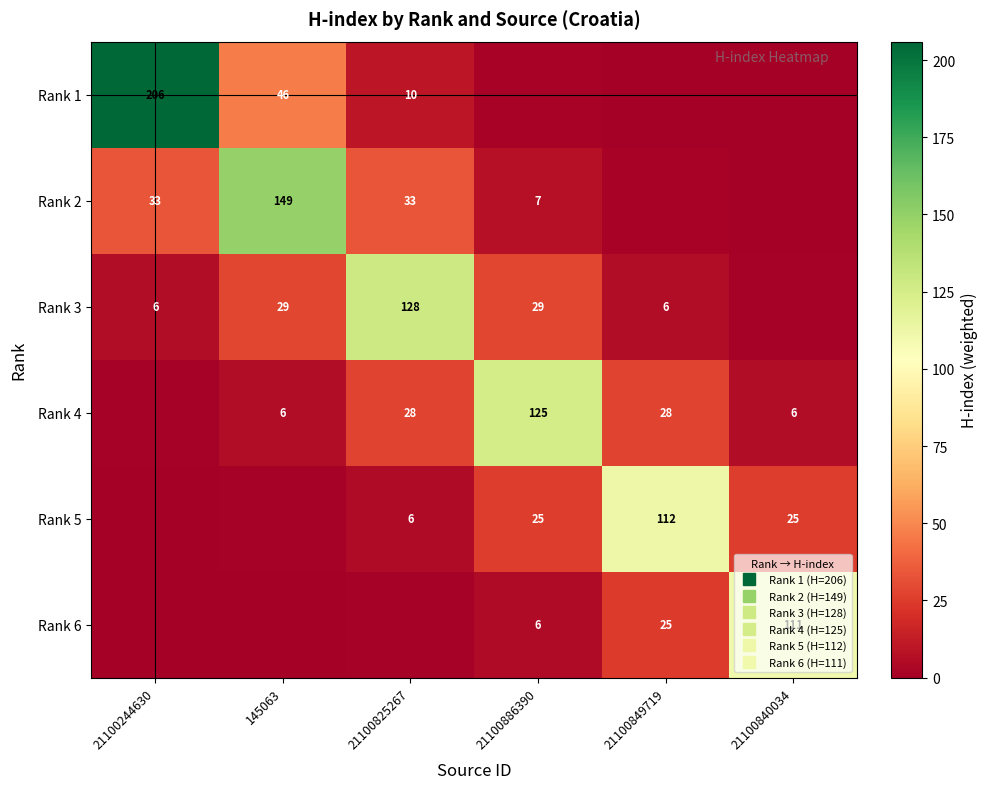

What is the average value of the Rank 6 series?

23.8